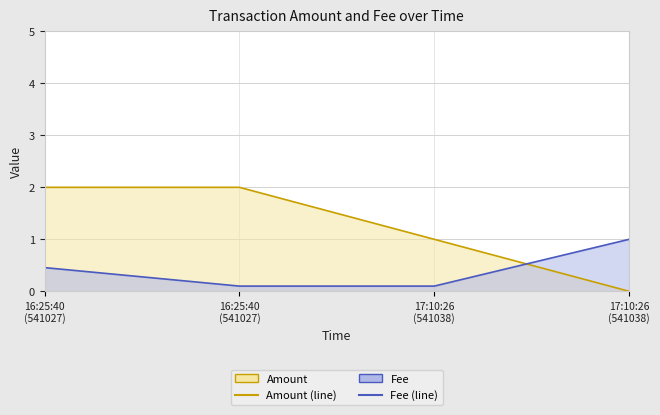

At how many categories does at least one series exceed 1?

2